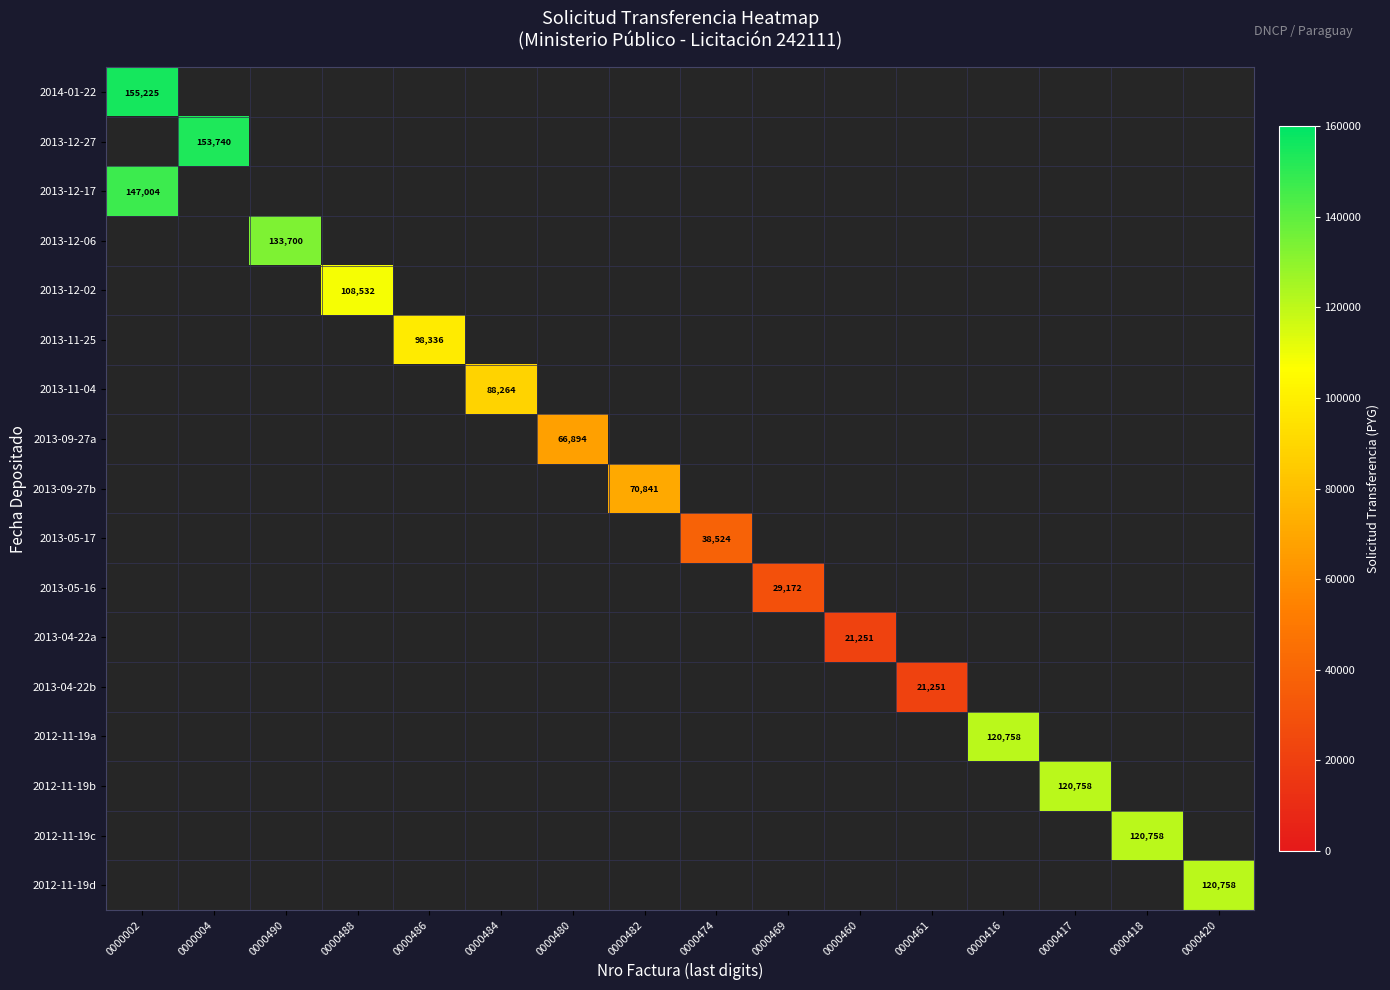

The 2014-01-22 series shows 88211 at 0000002. True or false?

False